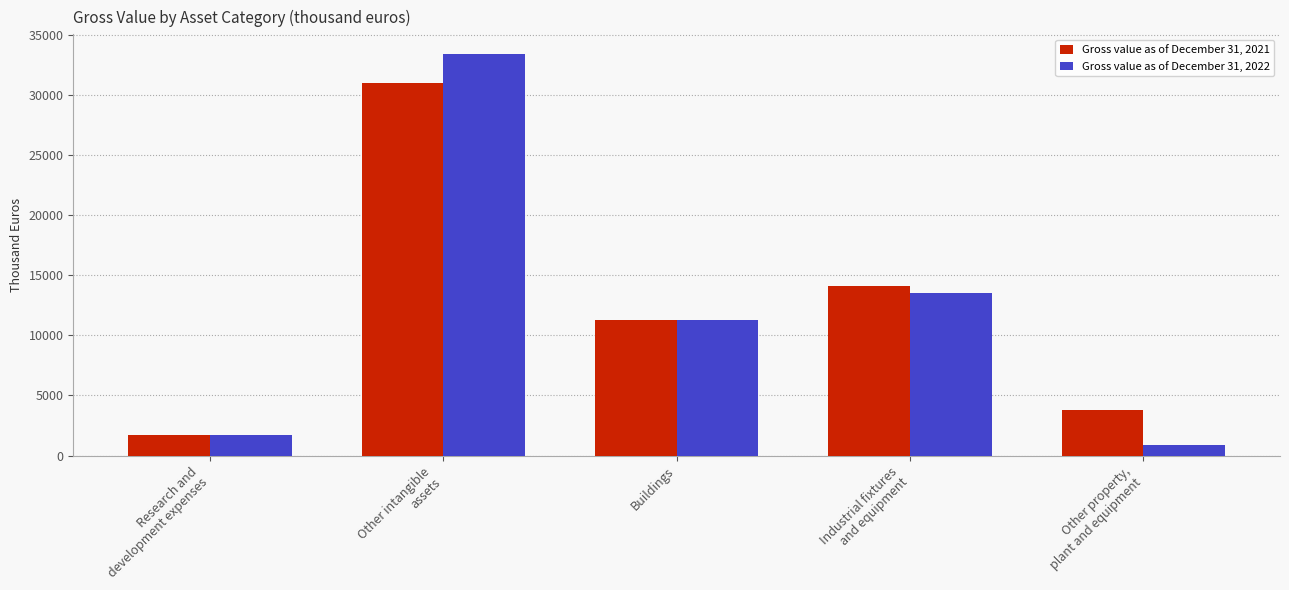

What is the difference between the maximum and second lowest values in the Gross value as of December 31, 2021 series?

27260